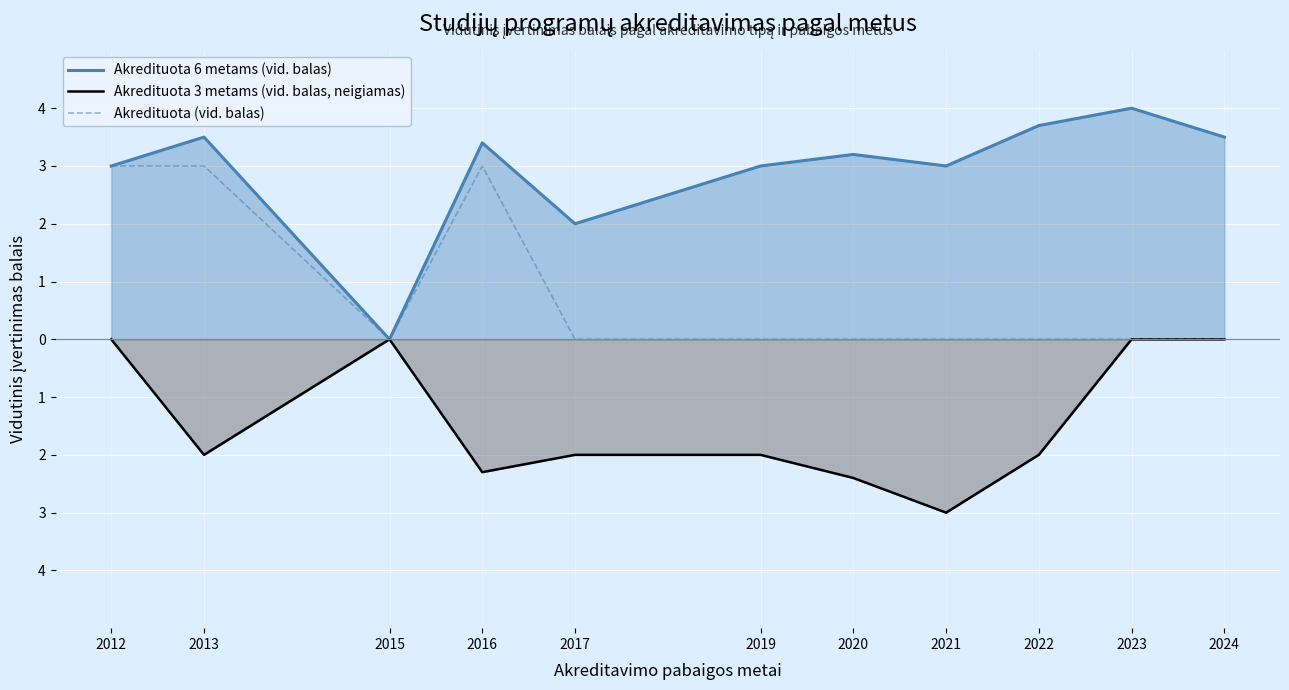

What is the difference between the highest and lowest values at 2016?

5.7